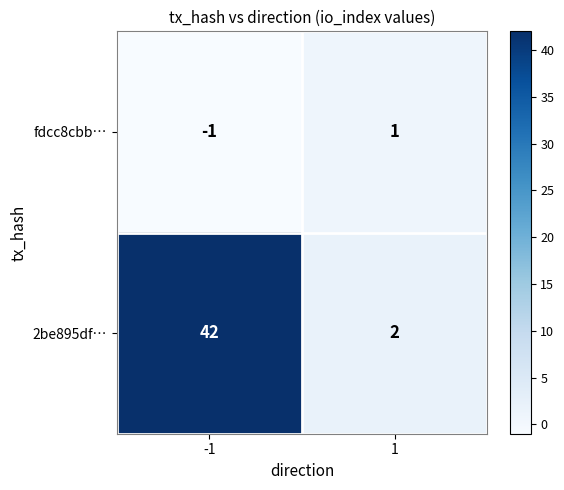

How many data points does each series have?

2